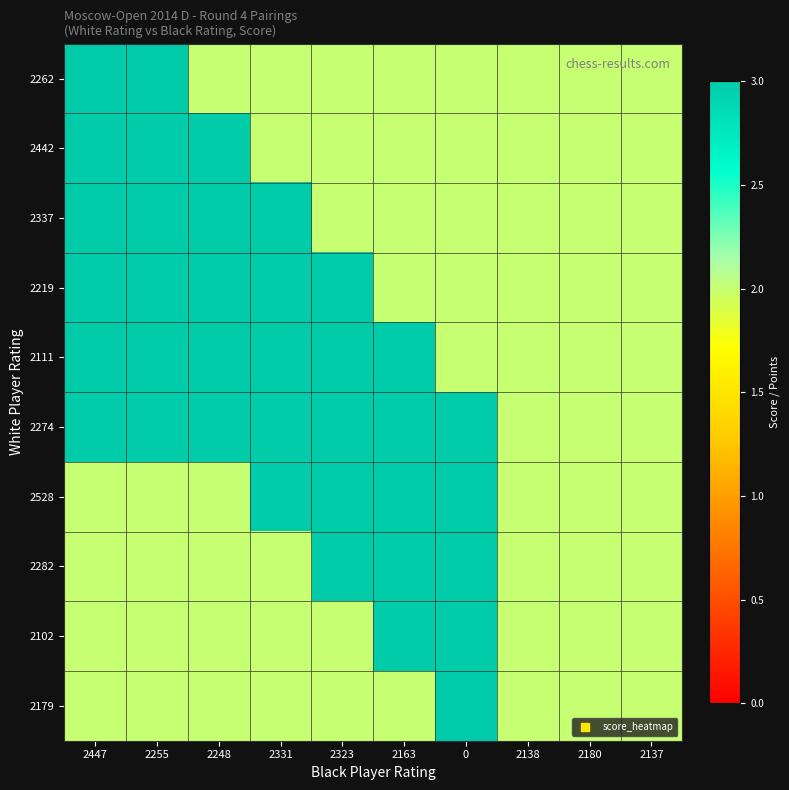

Which series has the largest total across all categories?

2274